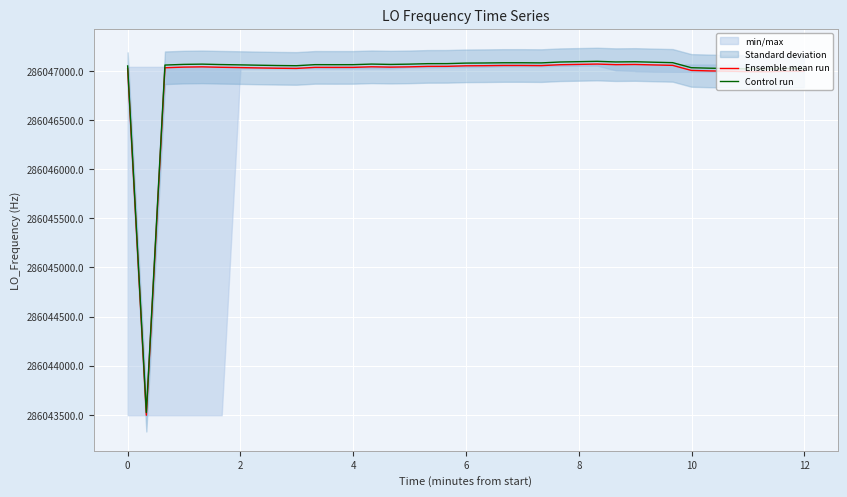

Rank the series by their average value, from lowest to highest.

Ensemble mean run, Control run